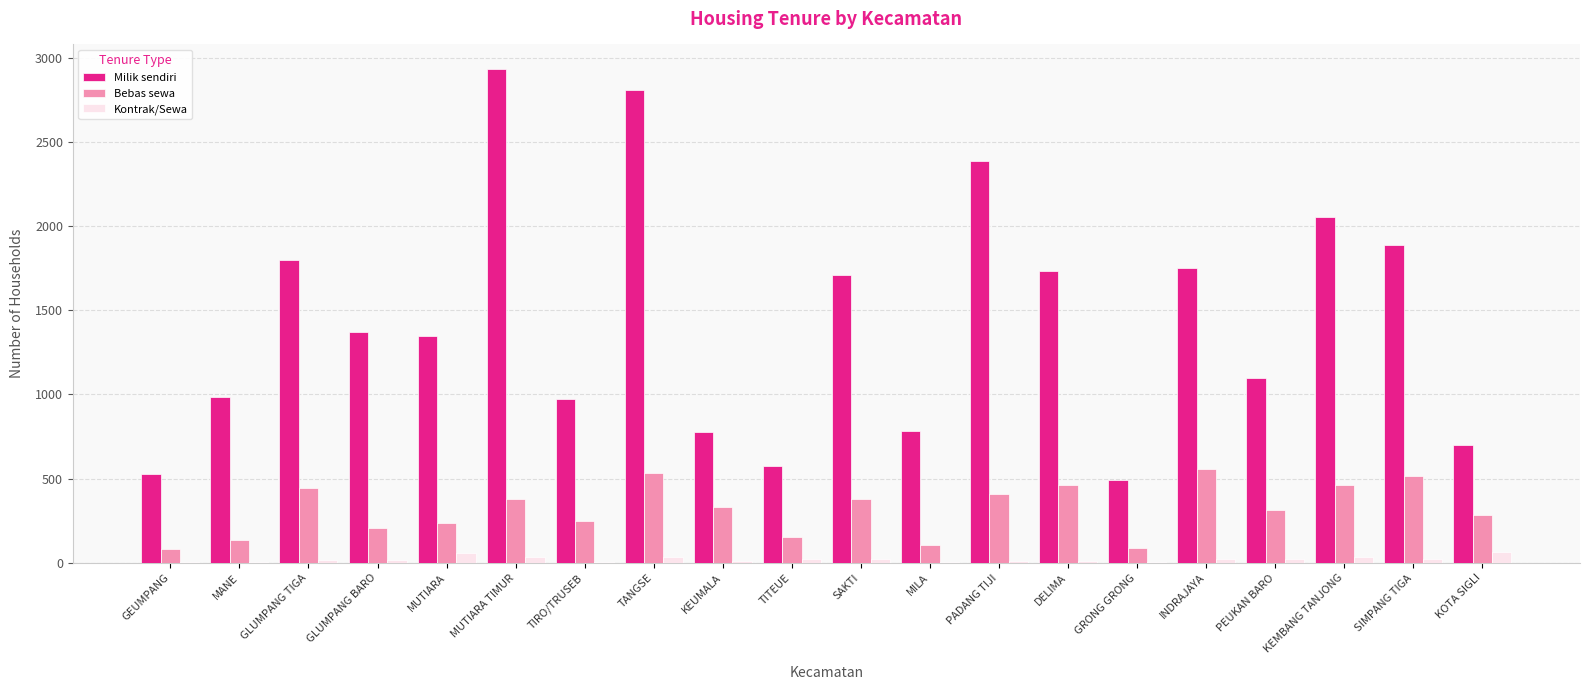

At which category does the chart reach its peak across all series?

MUTIARA TIMUR